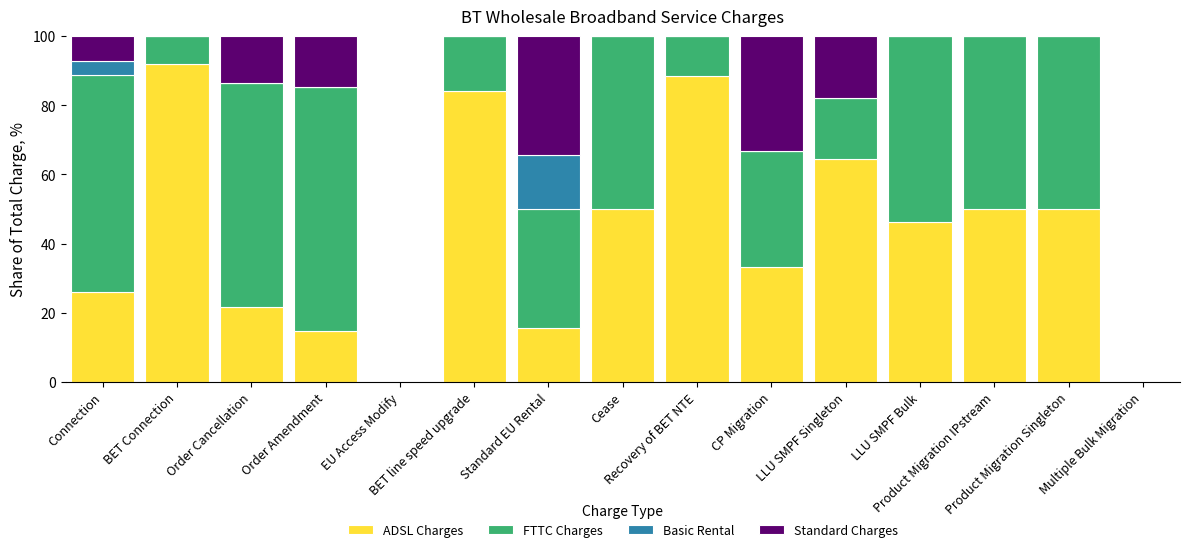

What is the maximum value for ADSL Charges?

91.9